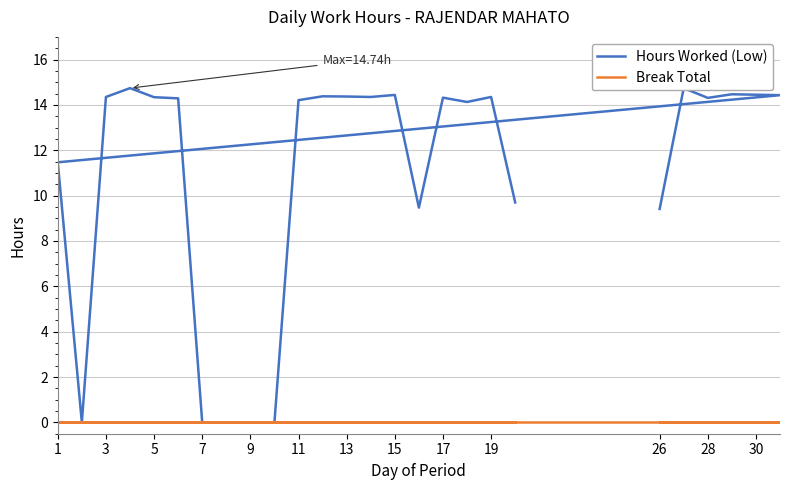

True or false: Hours Worked (Low) and Break Total cross at least once.

False